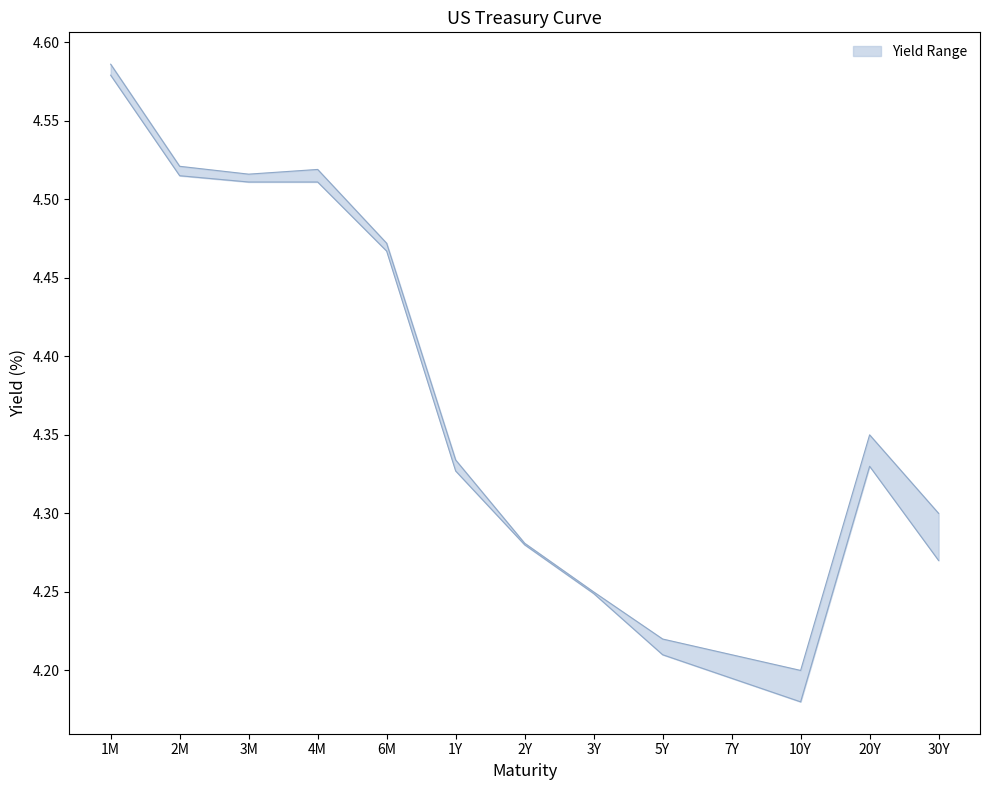

What is the label of the 7th point from the right?

2Y